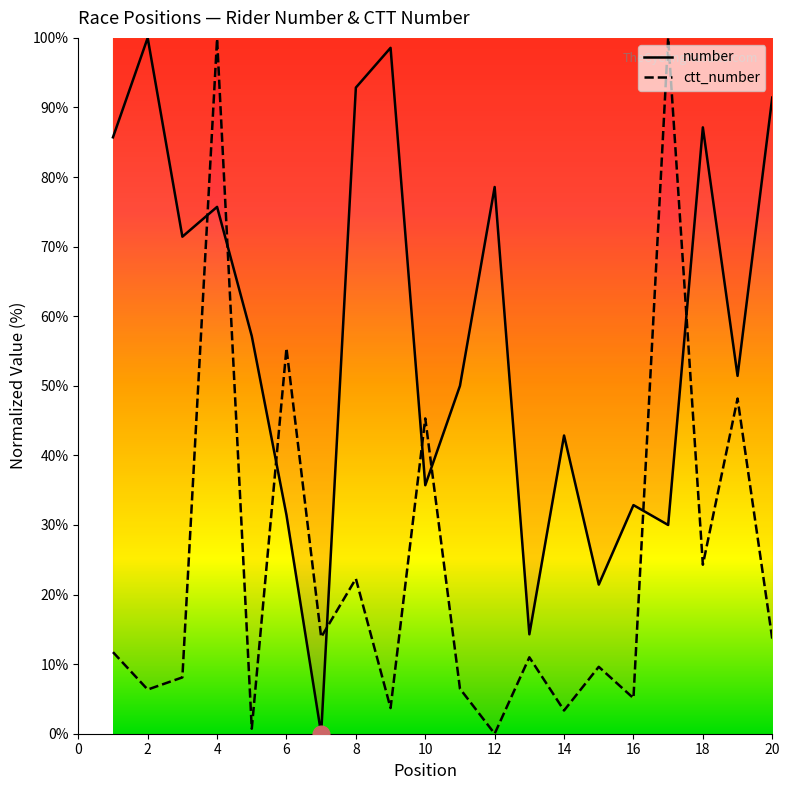

How many data points does each series have?

20